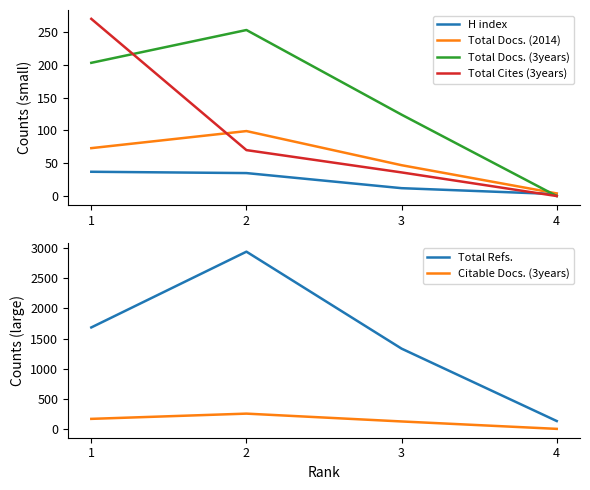

How many lines are shown in the chart?

6